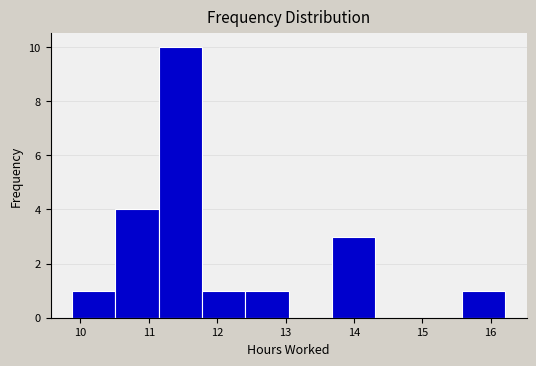

Reading left to right, list every bar in this chart as the range it spans on the x-axis followed by its height. Neither the bar edges nor the heights are printed on the chart, so give them approximately, as read against the axes.

9.9 to 10.5: 1
10.5 to 11.1: 4
11.1 to 11.8: 10
11.8 to 12.4: 1
12.4 to 13.0: 1
13.0 to 13.7: 0
13.7 to 14.3: 3
14.3 to 14.9: 0
14.9 to 15.6: 0
15.6 to 16.2: 1